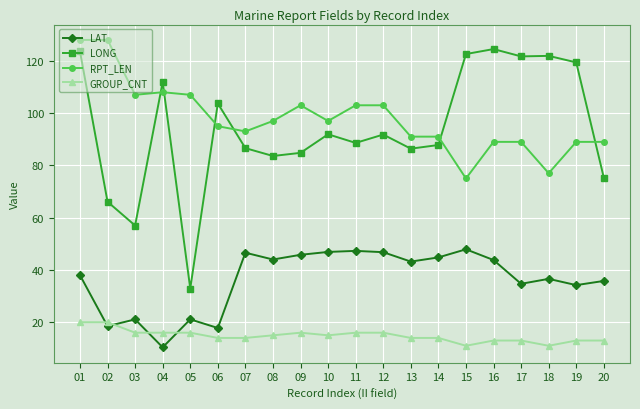

What are all the series names shown in the legend?

LAT, LONG, RPT_LEN, GROUP_CNT